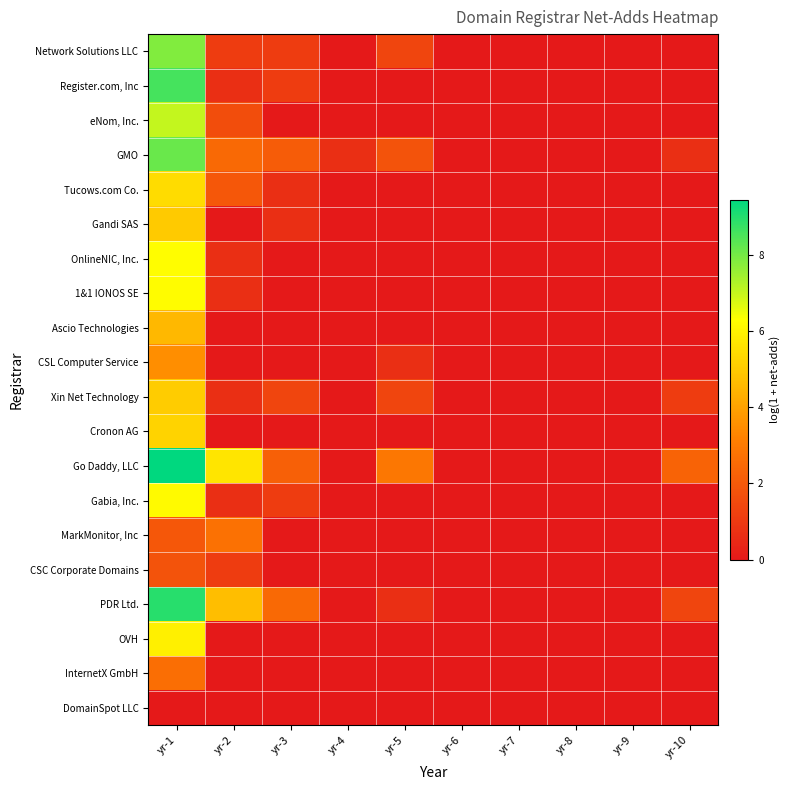

At how many categories does at least one series exceed 0?

6